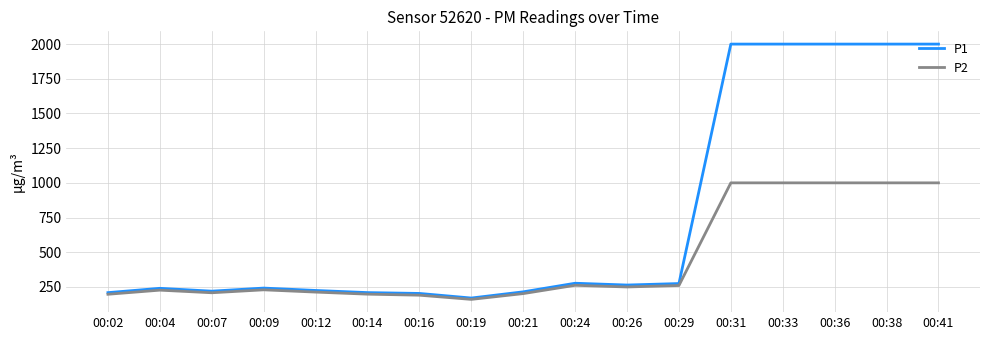

Does the chart have visible grid lines?

Yes